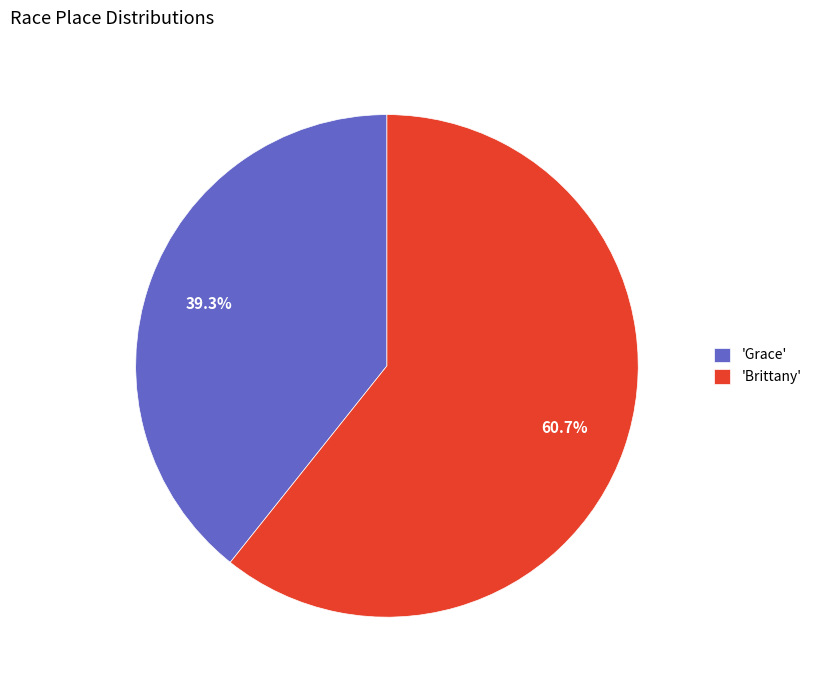

What is the ratio of the value at 'Grace' to the value at 'Brittany'?

0.6